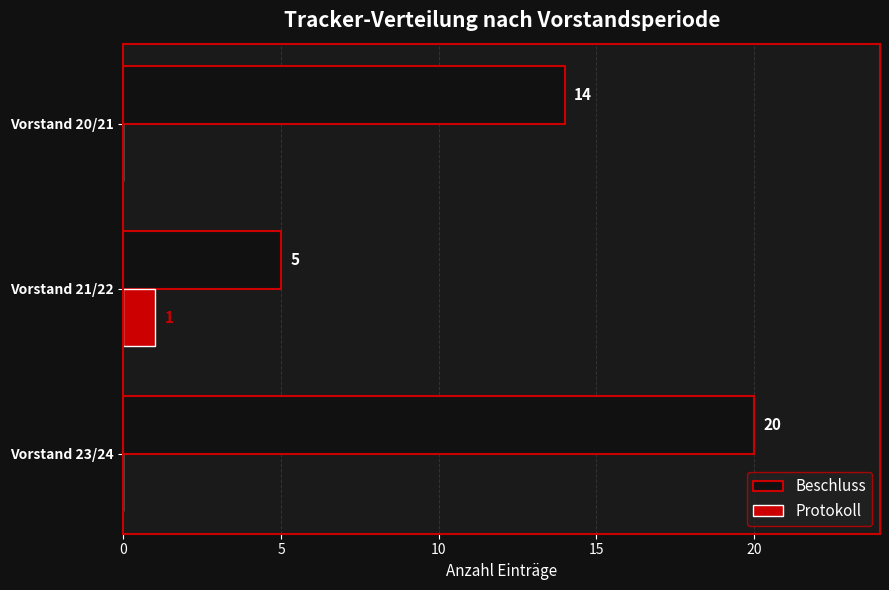

What is the sum of all Beschluss values?

39